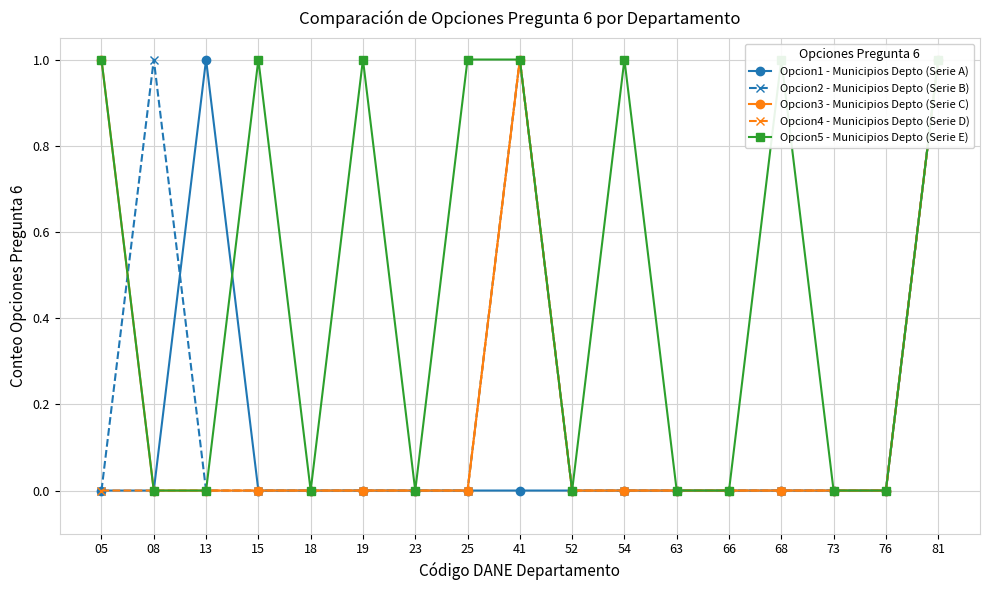

Which category has the highest value across all series?

13